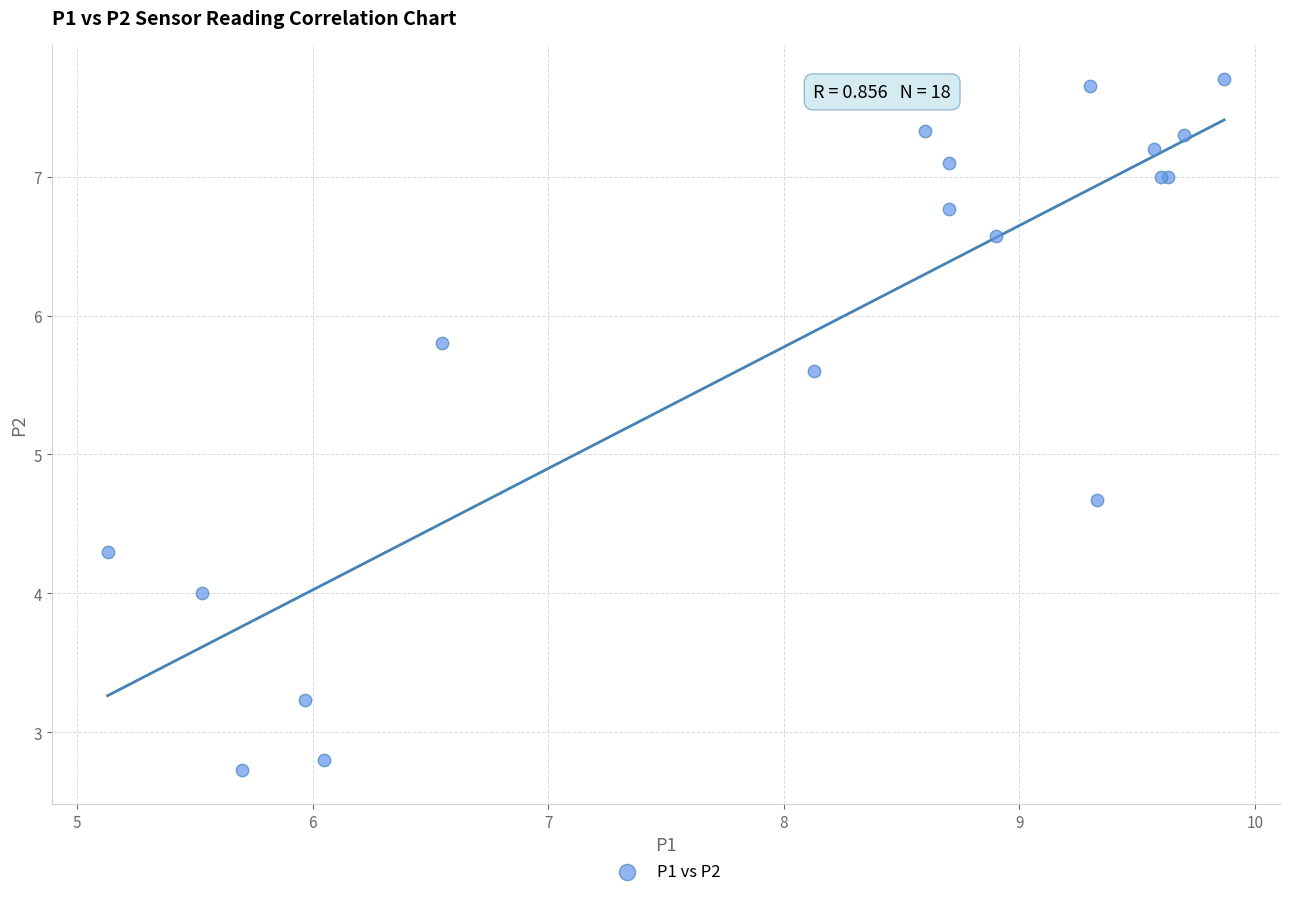

What Y value in the scatter plot is closest to 5?

4.7